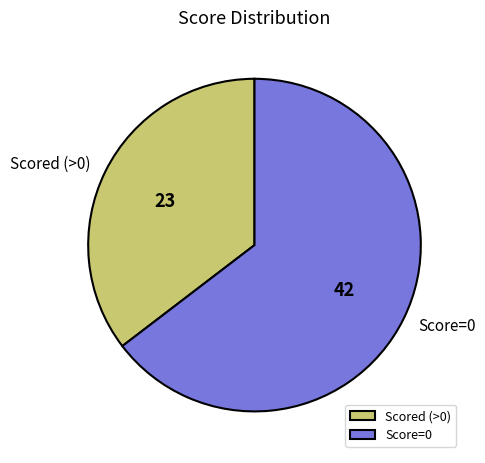

Rank the categories by value from lowest to highest.

Scored (>0), Score=0